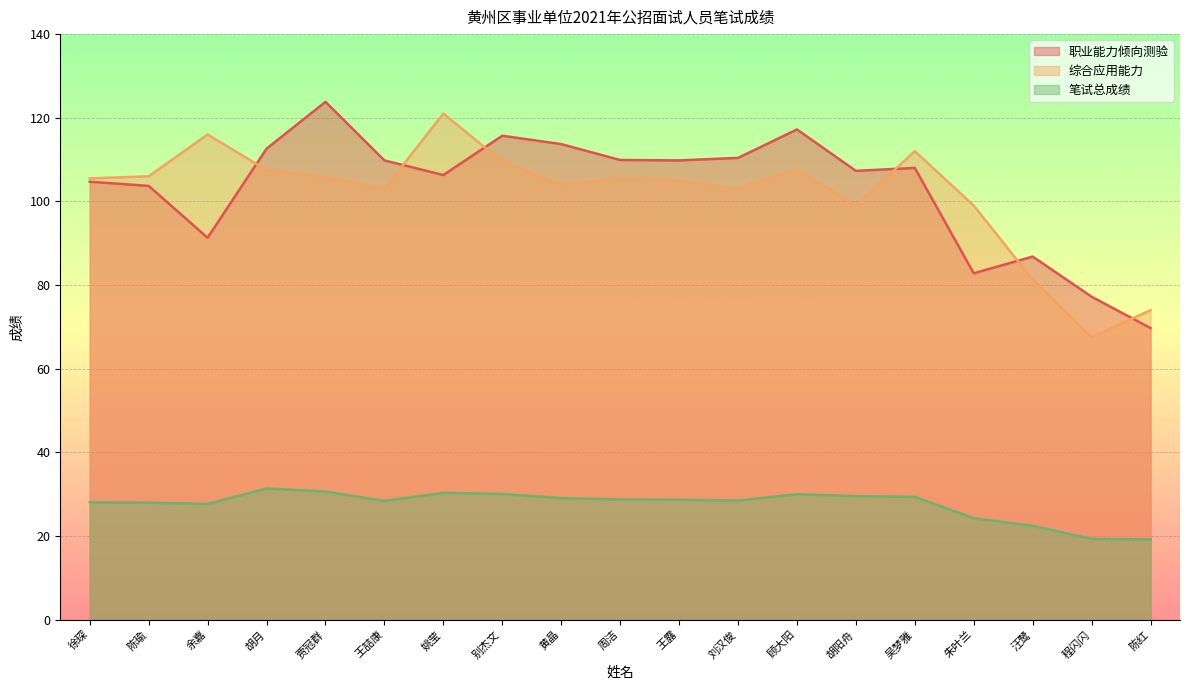

How many interior local peaks does the 笔试总成绩 series have?

3